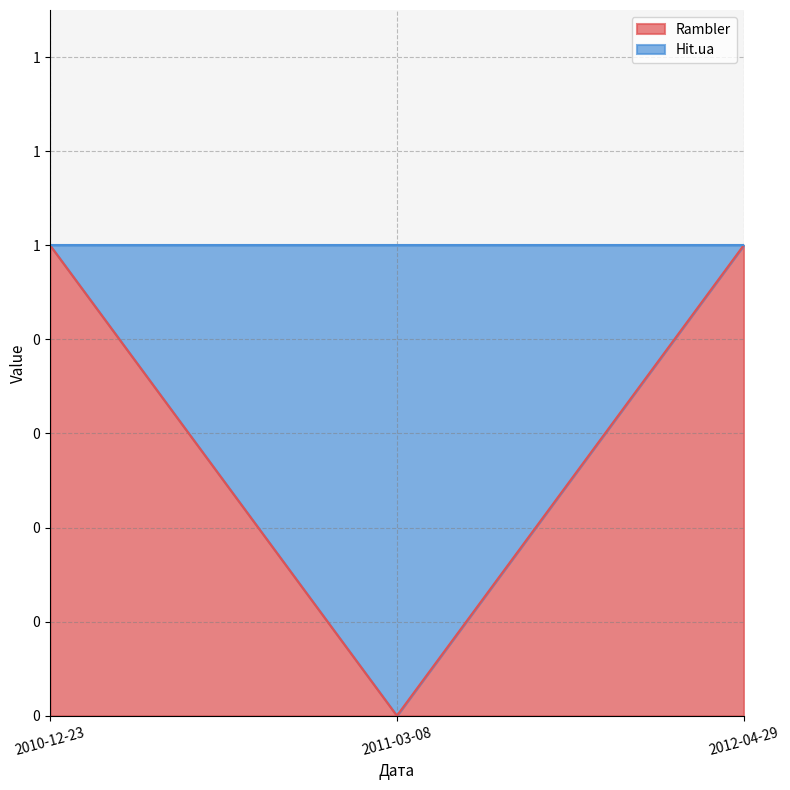

Where is the data nearest to the value 0?

2011-03-08